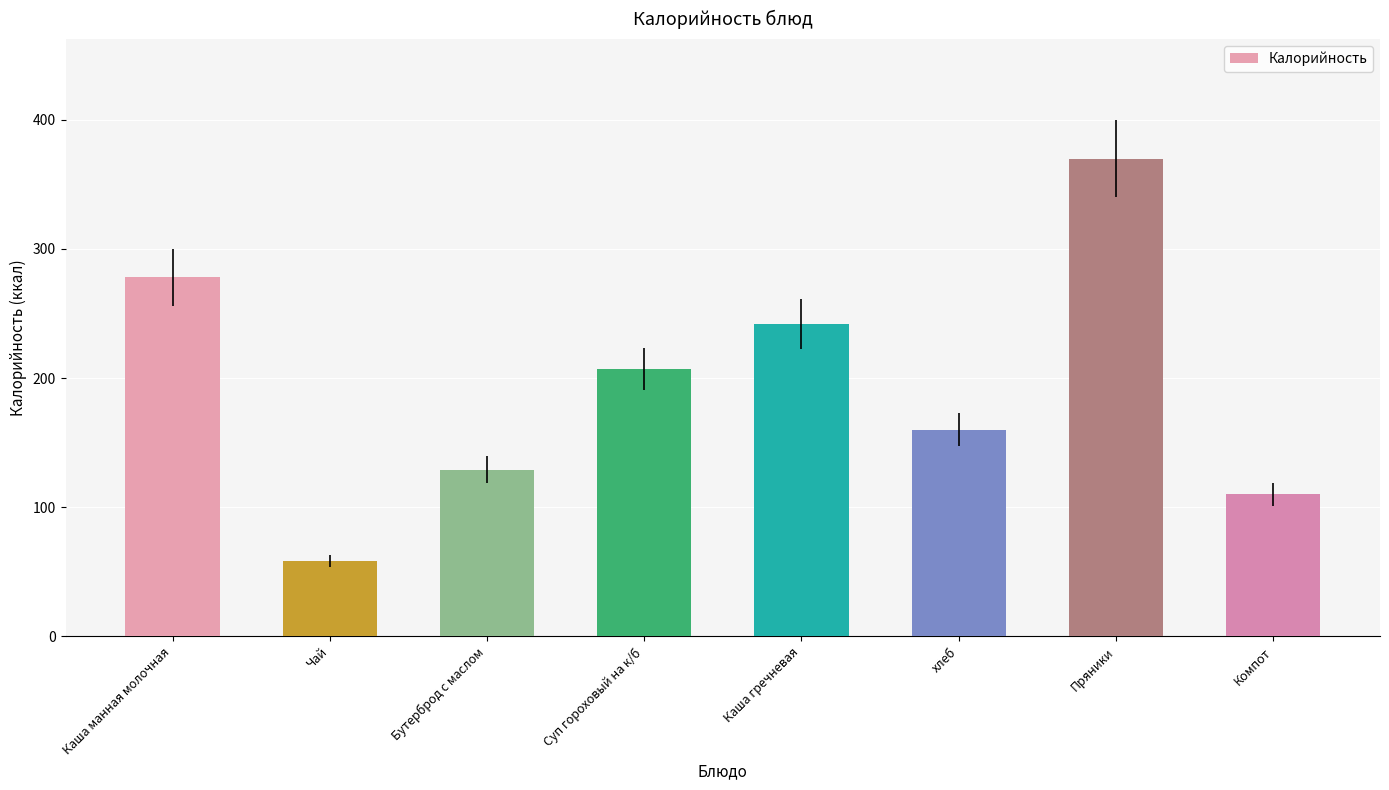

What is the change in value from Пряники to Компот?

-260